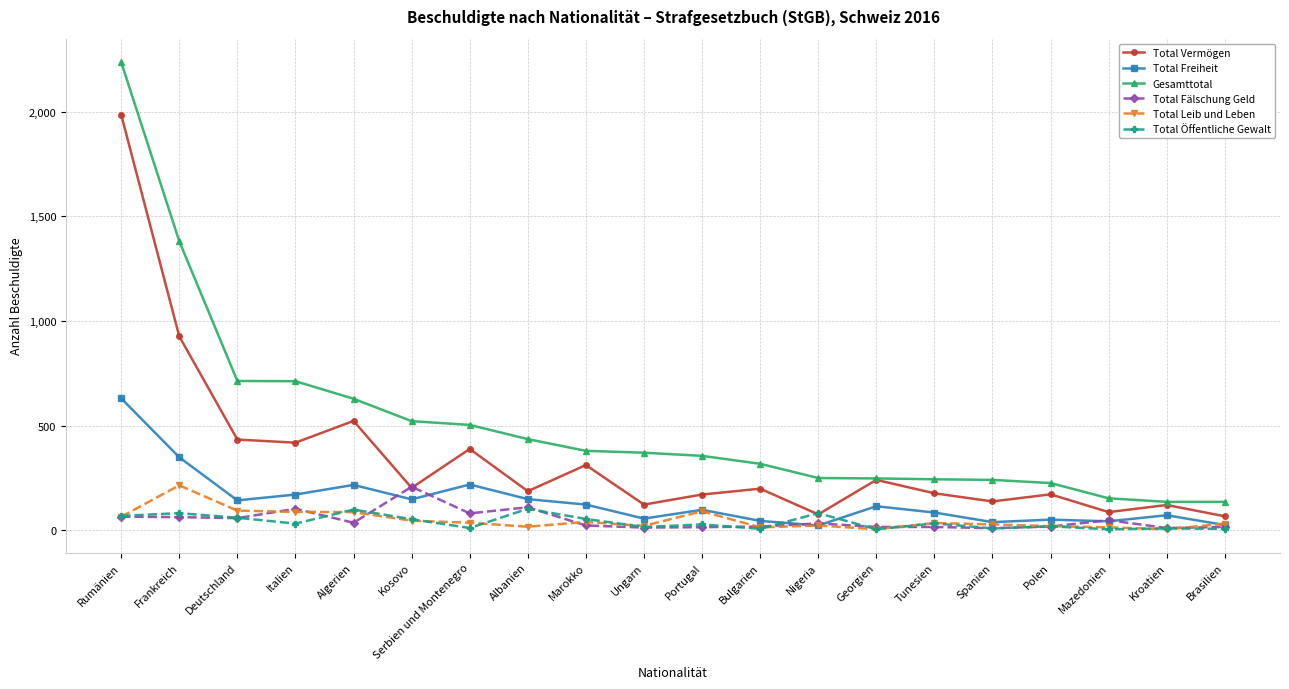

At which category does Total Freiheit reach its first local valley?

Deutschland